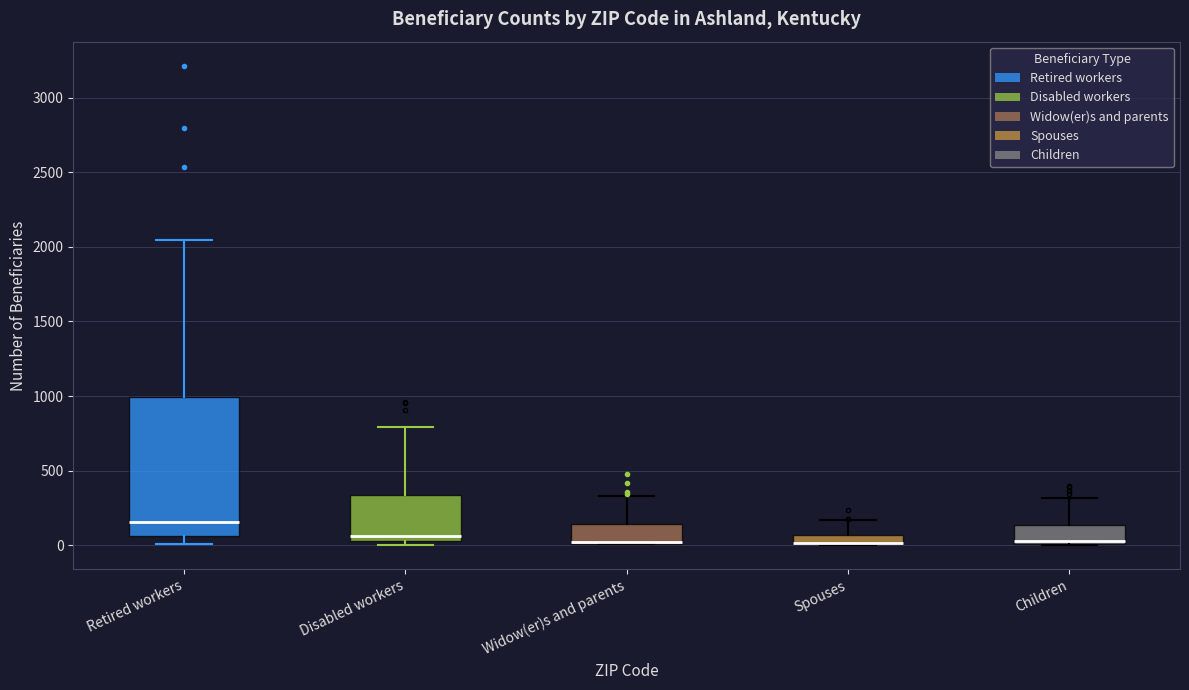

Where does the median line of the box for Children sit on the y-axis? The values are not printed on the chart, so give them approximately, as read against the axis.

50